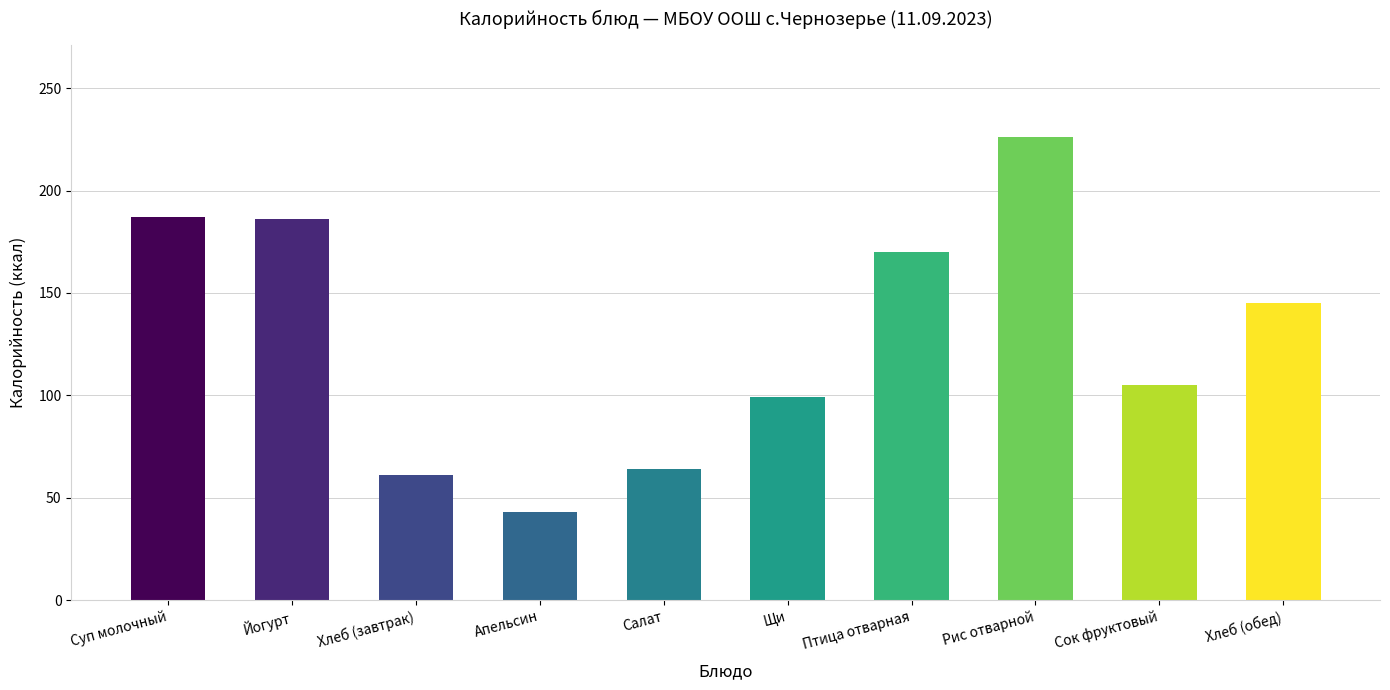

What position from the left is Хлеб (завтрак)?

3